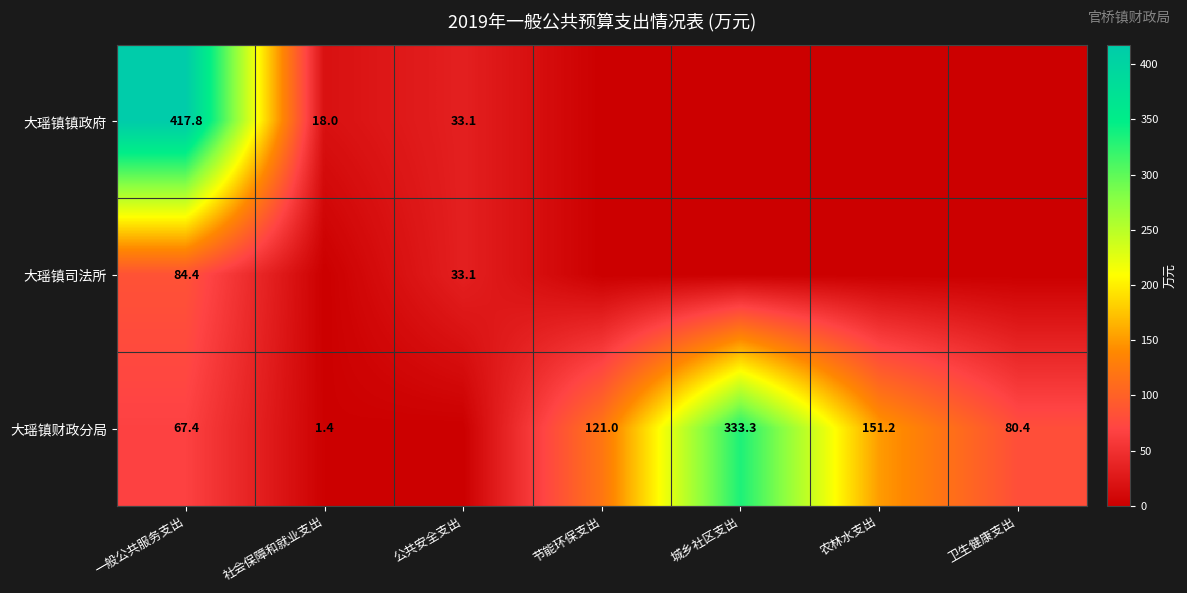

What is the total value across all series at 一般公共服务支出?

569.6